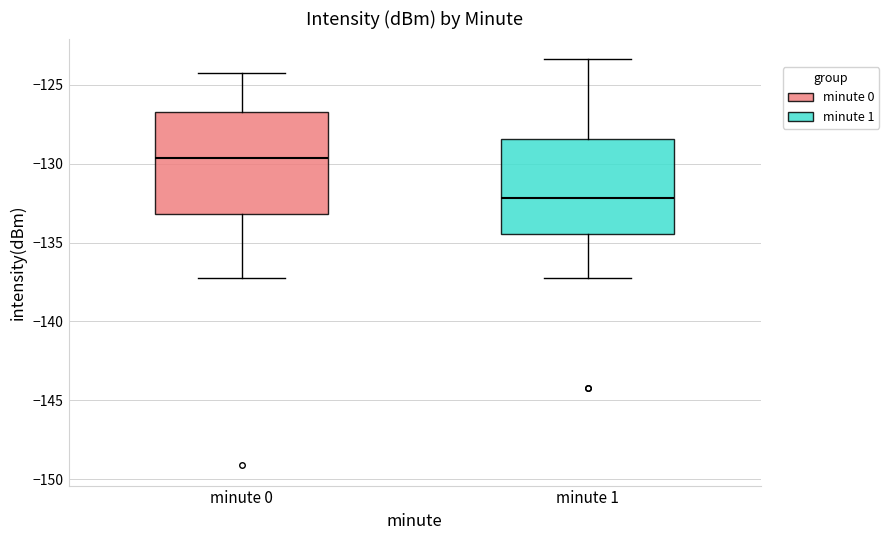

Where is the lower edge of the box for minute 1 on the y-axis? The values are not printed on the chart, so give them approximately, as read against the axis.

-134.5